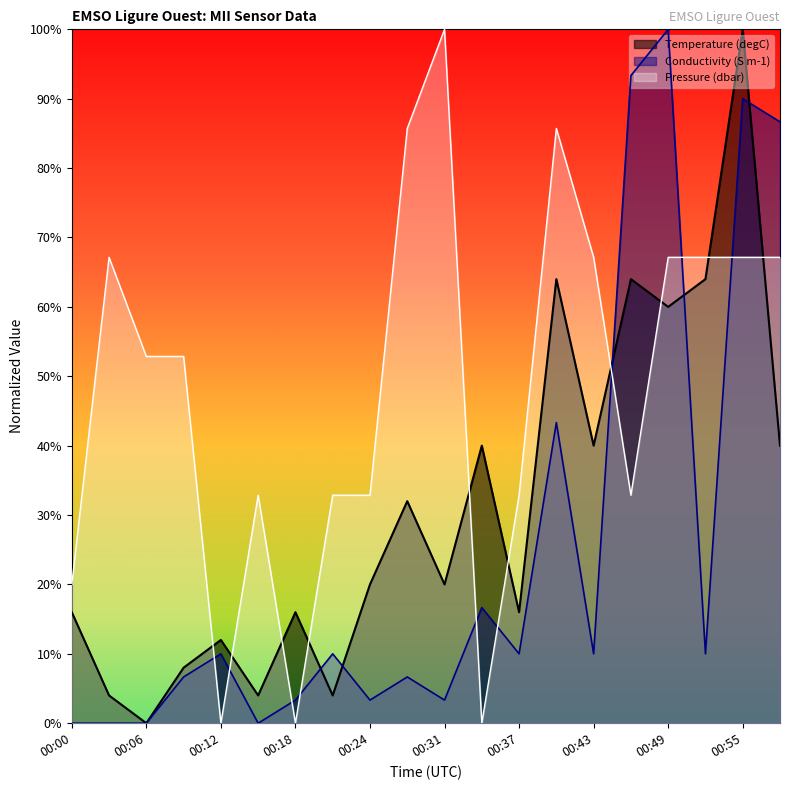

The value of Temperature at 00:31 is 0.2. True or false?

True